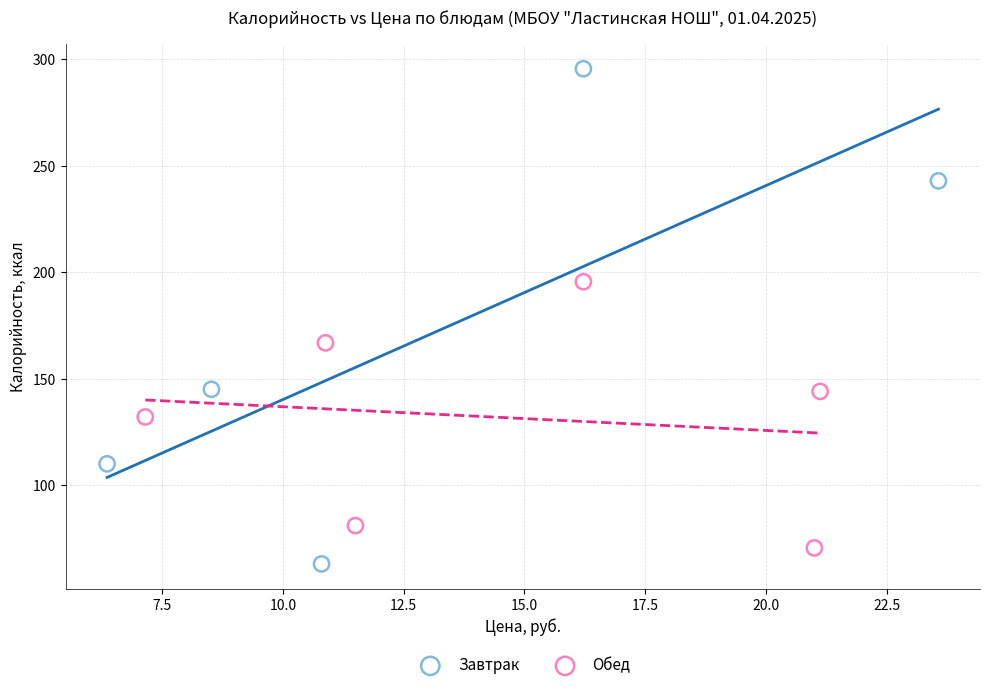

Which series has the widest spread of Y values?

Завтрак